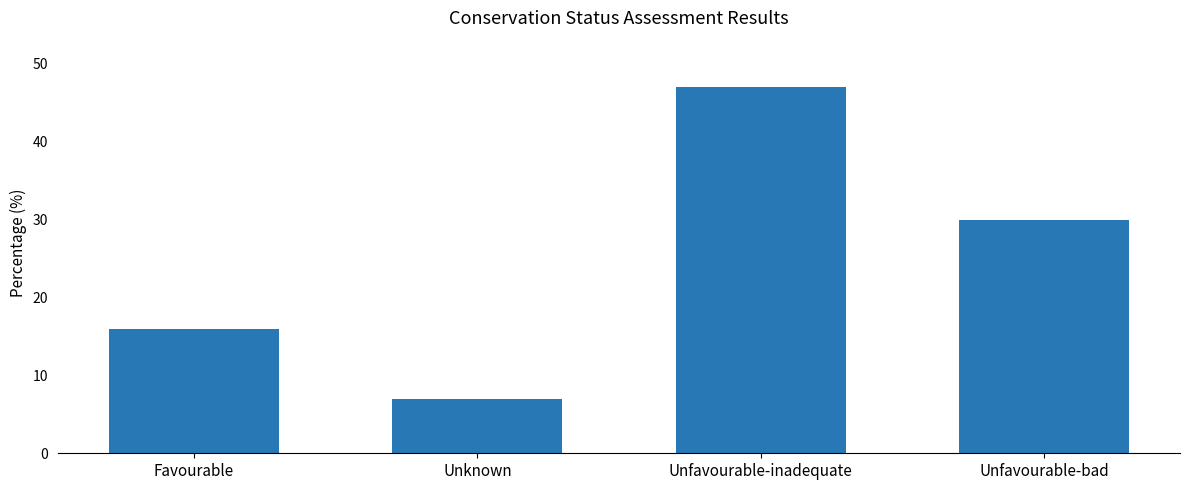

How many data points does each series have?

4